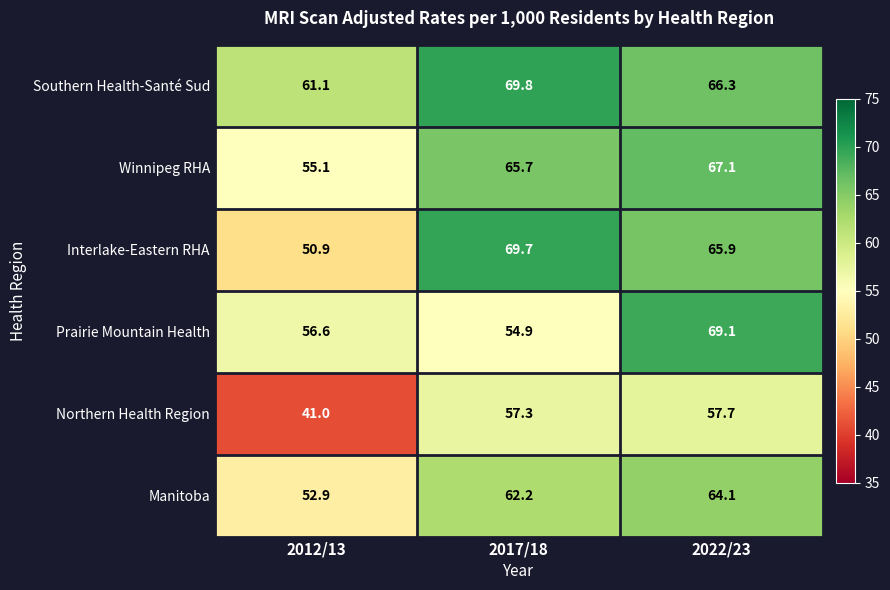

True or false: Interlake-Eastern RHA has a value of 50.9 at 2012/13.

True